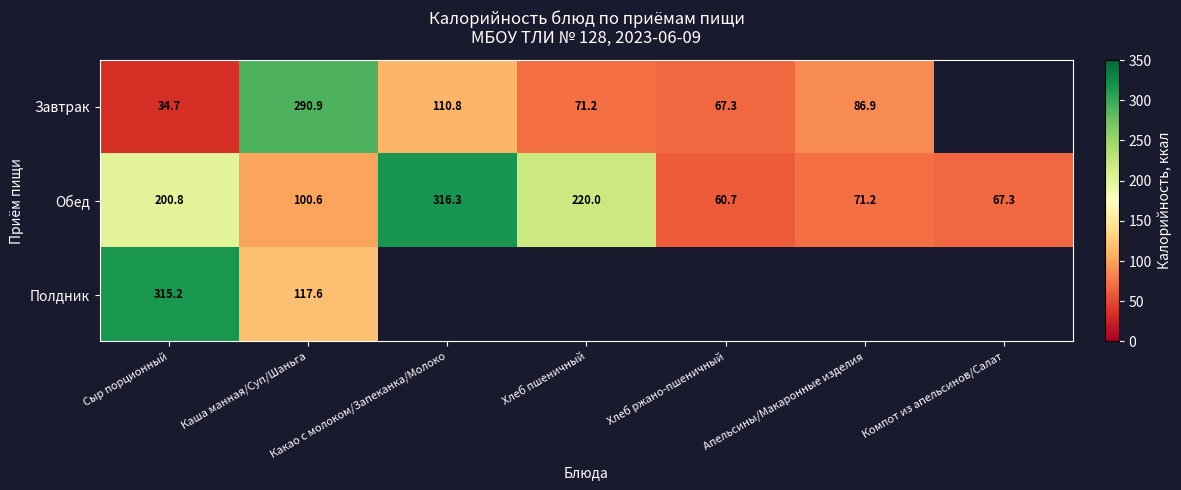

At which category is the sum across all series the highest?

Сыр порционный